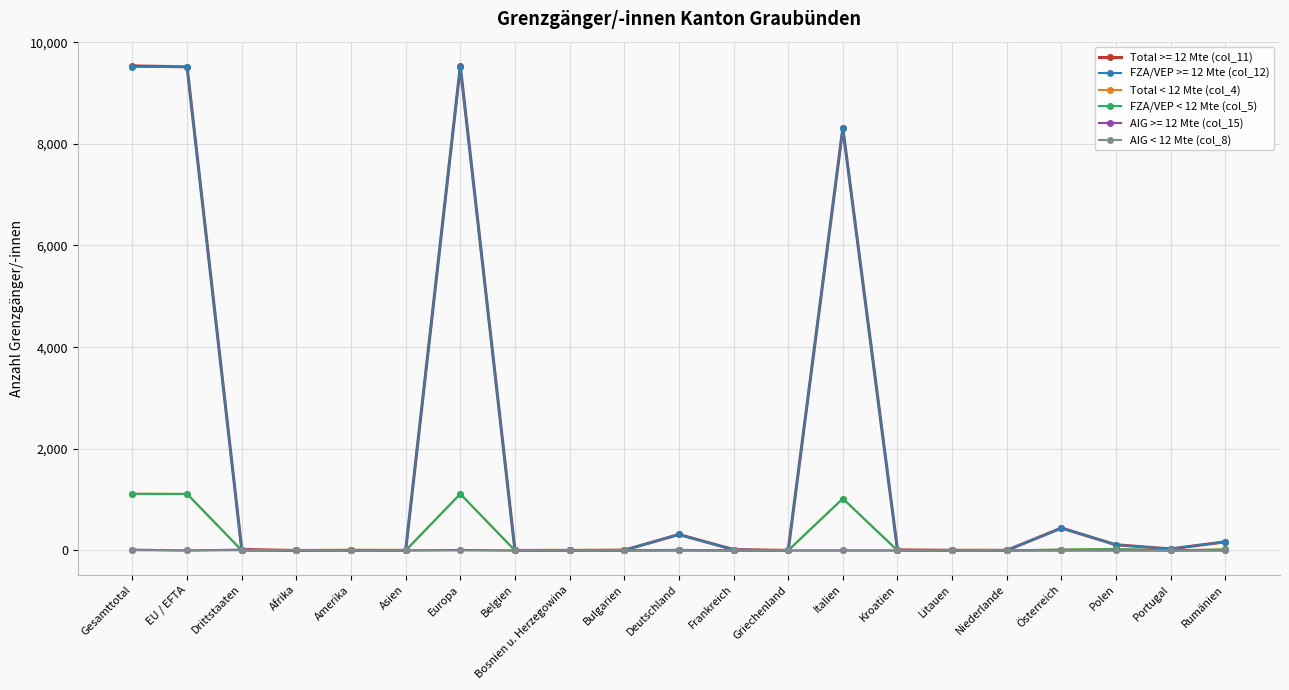

Does the chart have visible grid lines?

Yes